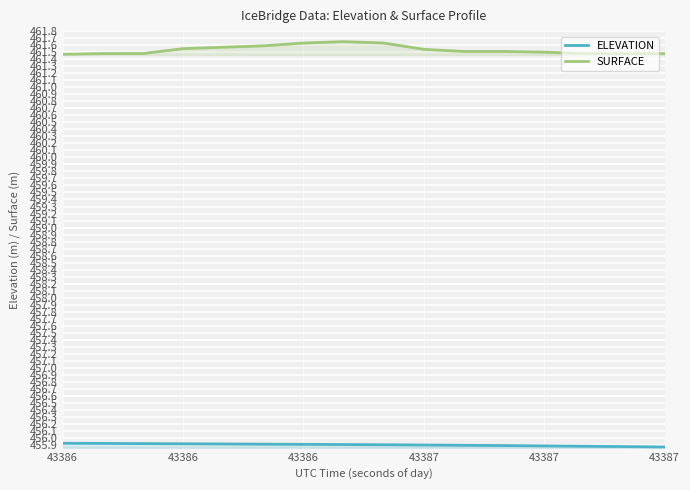

Is this an area chart (filled region under the line)?

No